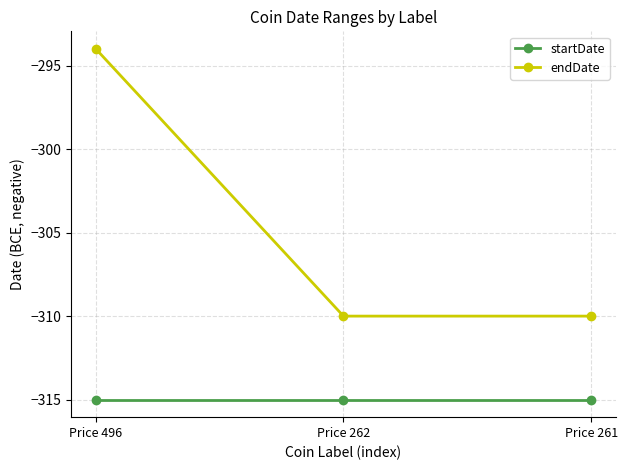

Reading left to right, transcribe all the data shown in this chart.

startDate: Price 496=-315	Price 262=-315	Price 261=-315
endDate: Price 496=-294	Price 262=-310	Price 261=-310